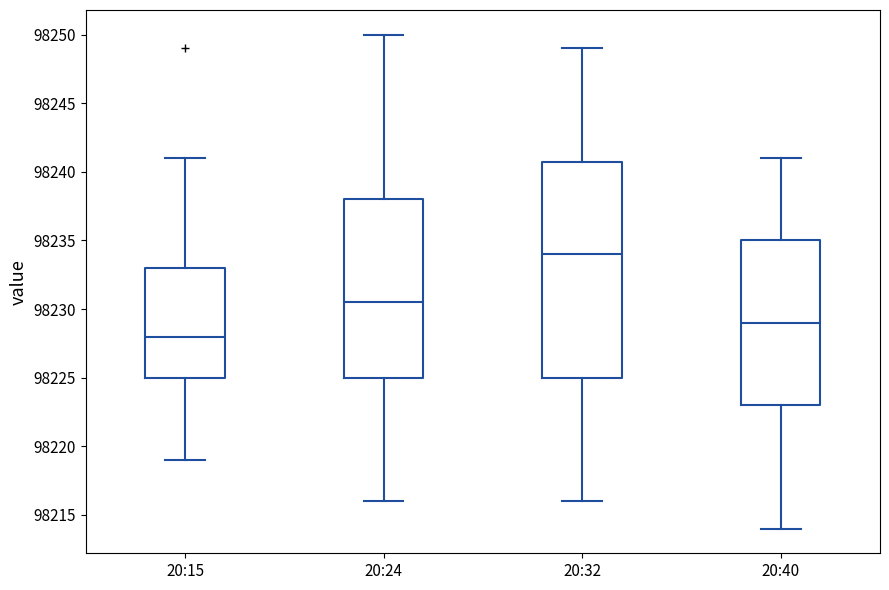

Reading left to right, read every box against the y-axis: the position of its median line, the range the box covers, and the ends of its whiskers. The values are not printed on the chart, so give them approximately, as read against the axis.

20:15: median 98228.0, box 98225.0 to 98233.0, whiskers 98219.0 to 98241.0
20:24: median 98230.5, box 98225.0 to 98238.0, whiskers 98216.0 to 98250.0
20:32: median 98234.0, box 98225.0 to 98241.0, whiskers 98216.0 to 98249.0
20:40: median 98229.0, box 98223.0 to 98235.0, whiskers 98214.0 to 98241.0